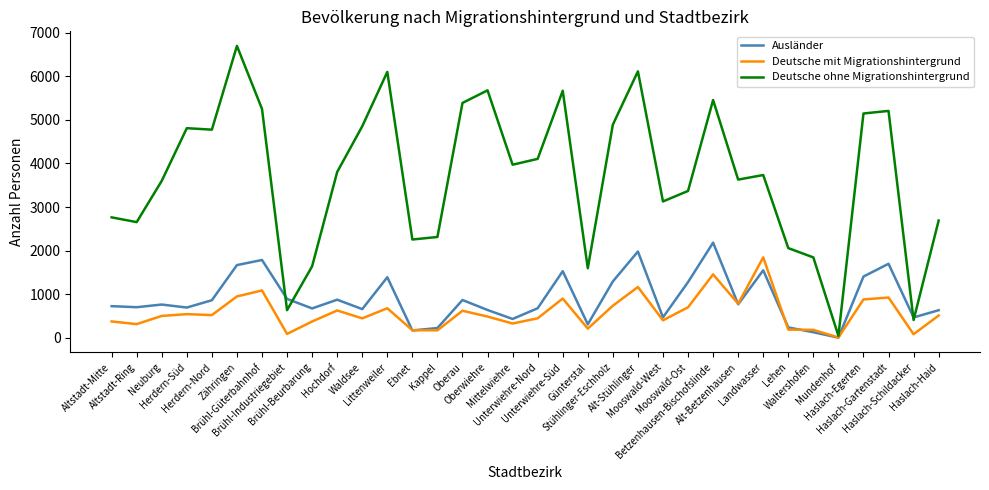

Rank the series by their maximum value, from lowest to highest.

Deutsche mit Migrationshintergrund, Ausländer, Deutsche ohne Migrationshintergrund